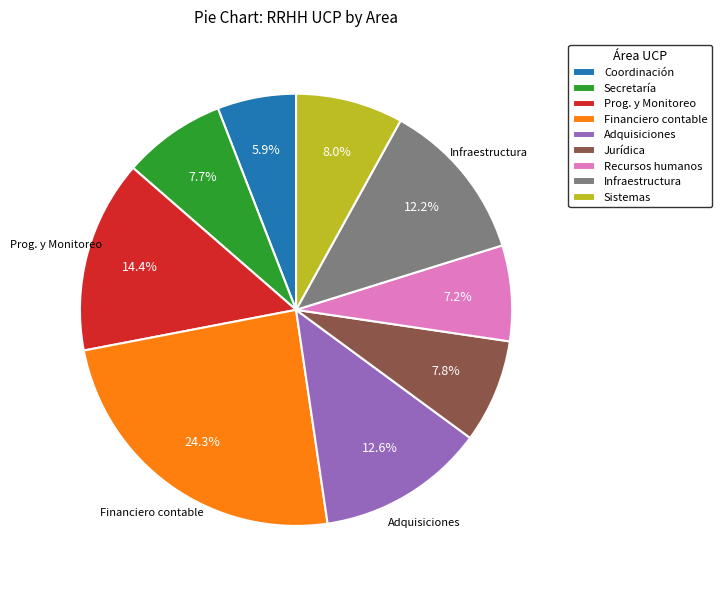

How many slices are in this pie chart?

9